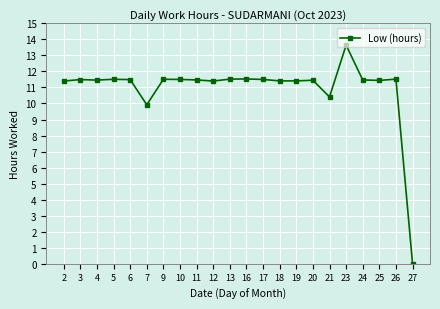

Count the number of data series in this chart.

1